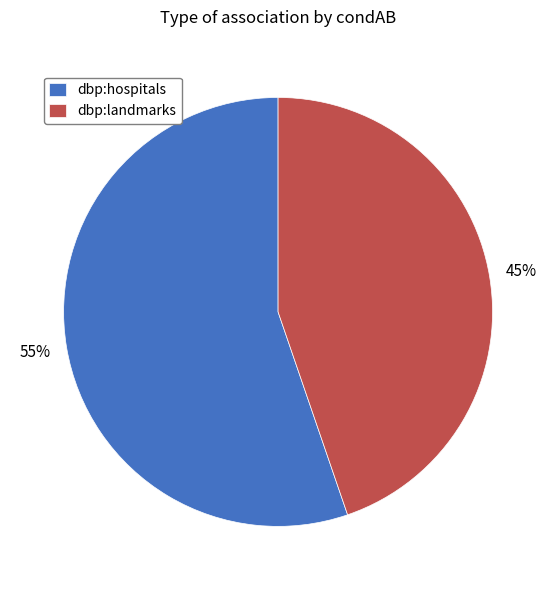

To the nearest percent, what is the average slice percentage?

50%